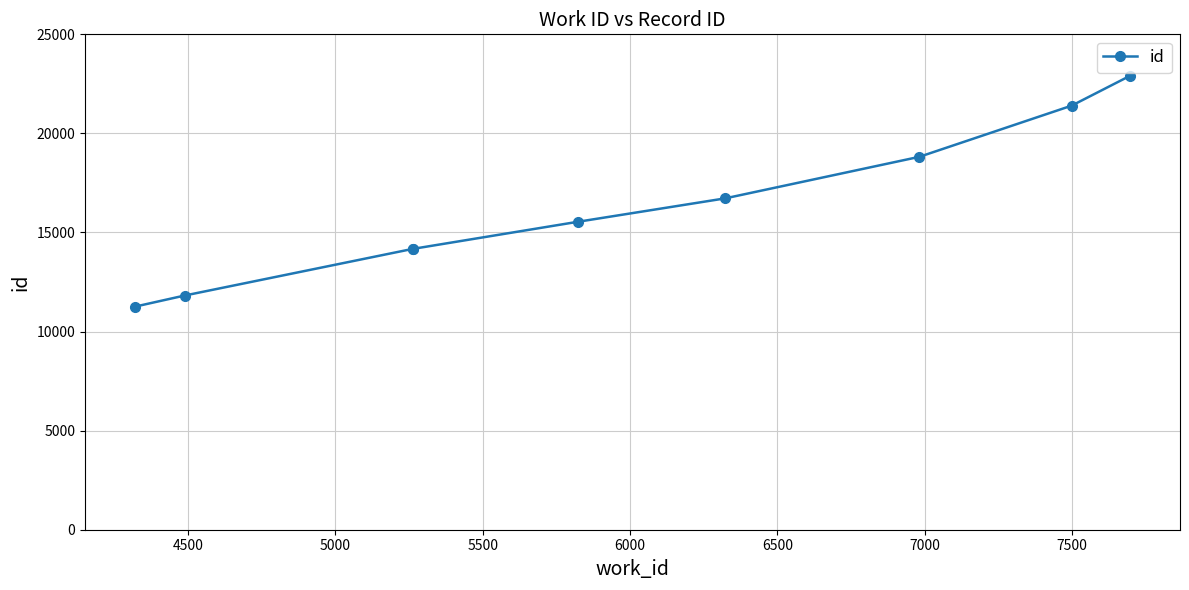

True or false: there are more than 2 points higher than both neighbors.

False